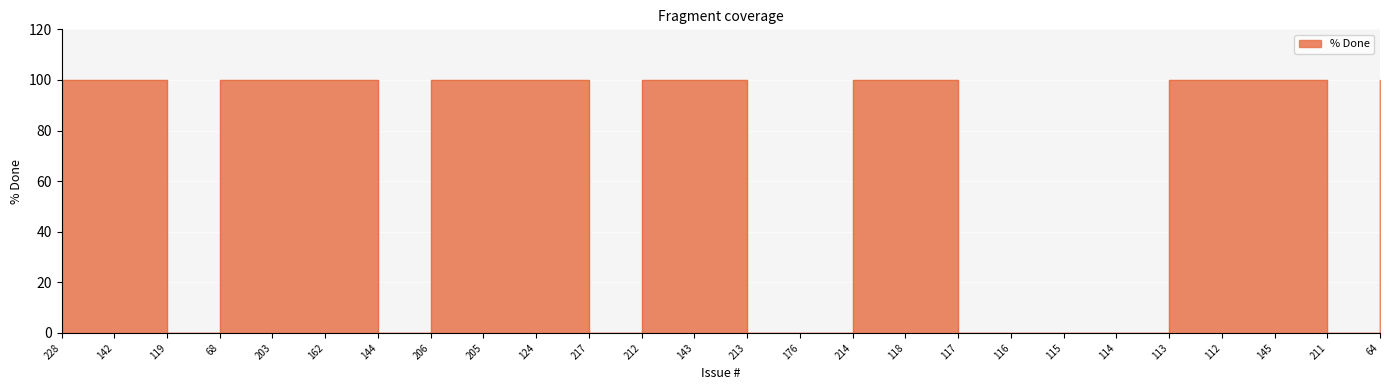

Reading left to right, transcribe all the data shown in this chart.

228=100	142=100	119=0	68=100	203=100	162=100	144=0	206=100	205=100	124=100	217=0	212=100	143=100	213=0	176=0	214=100	118=100	117=0	116=0	115=0	114=0	113=100	112=100	145=100	211=0	64=100